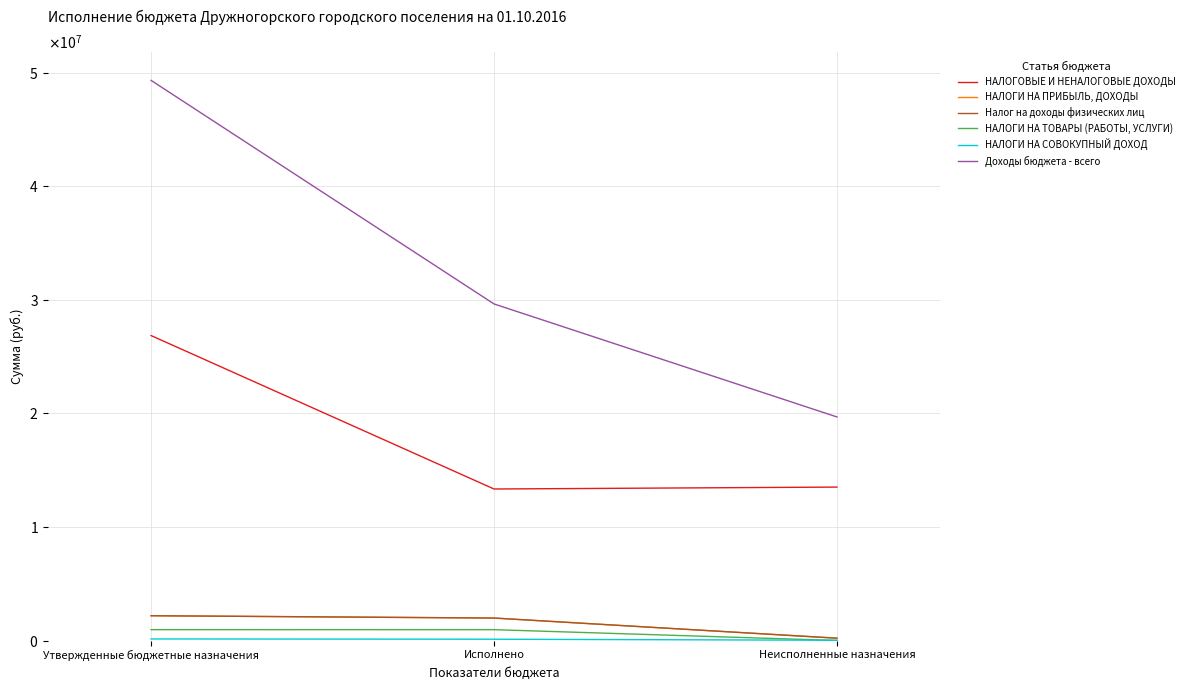

Is it true that НАЛОГИ НА СОВОКУПНЫЙ ДОХОД equals 162867.6 at Исполнено?

False